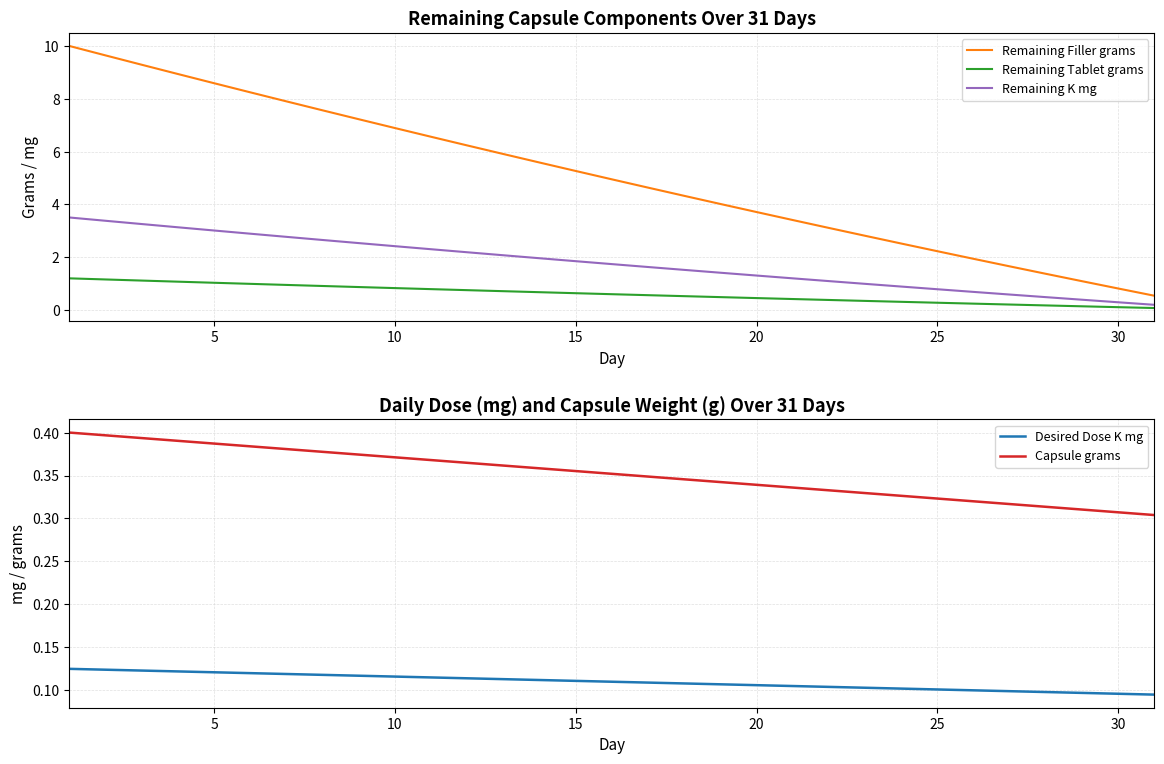

What are all the series names shown in the legend?

Remaining Filler grams, Remaining Tablet grams, Remaining K mg, Desired Dose K mg, Capsule grams